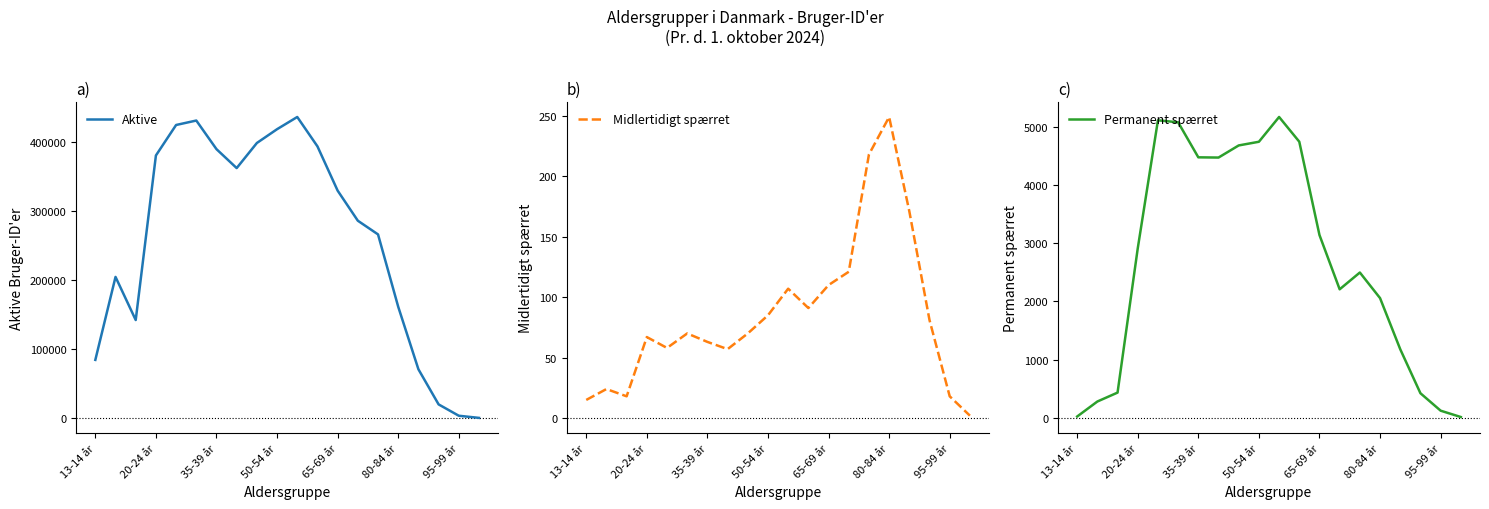

How many data points does each series have?

20